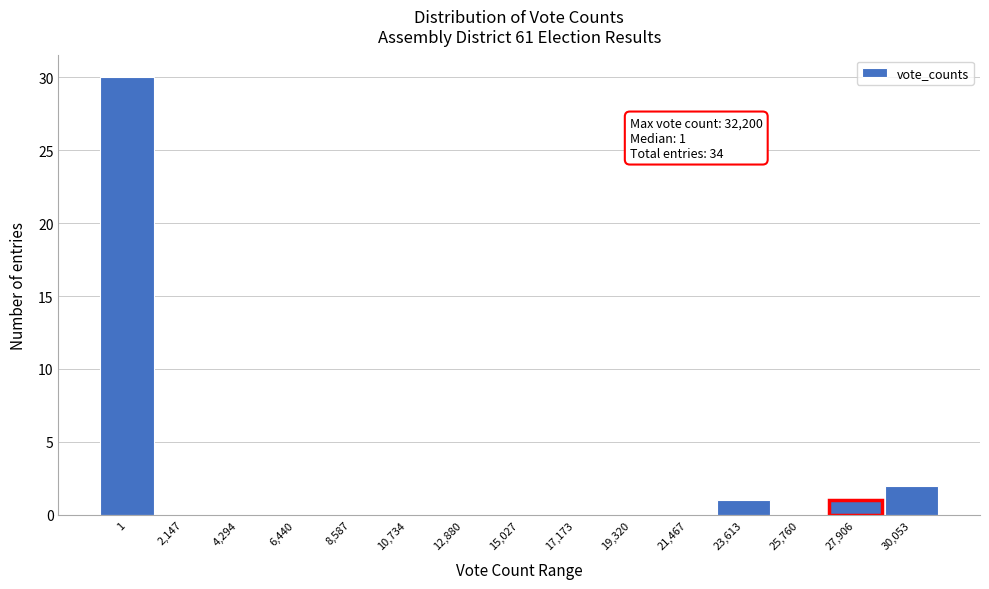

Reading left to right, transcribe all the data shown in this chart.

1=30	2,147=0	4,294=0	6,440=0	8,587=0	10,734=0	12,880=0	15,027=0	17,173=0	19,320=0	21,467=0	23,613=1	25,760=0	27,906=1	30,053=2